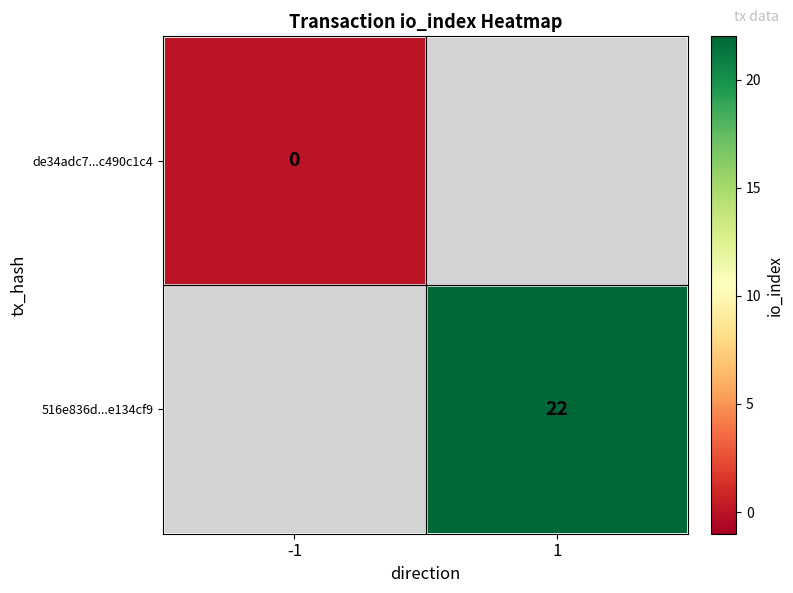

Is it true that 516e836d...e134cf9 equals 22 at 1?

True